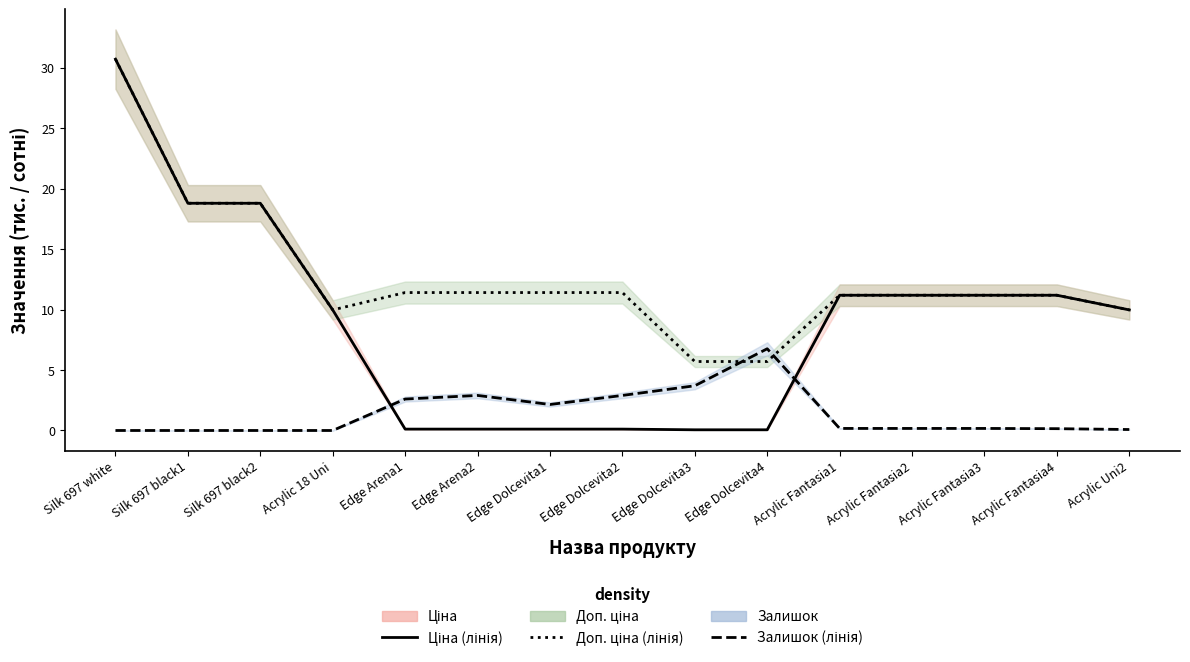

What are all the series names shown in the legend?

Ціна, Доп. ціна, Залишок